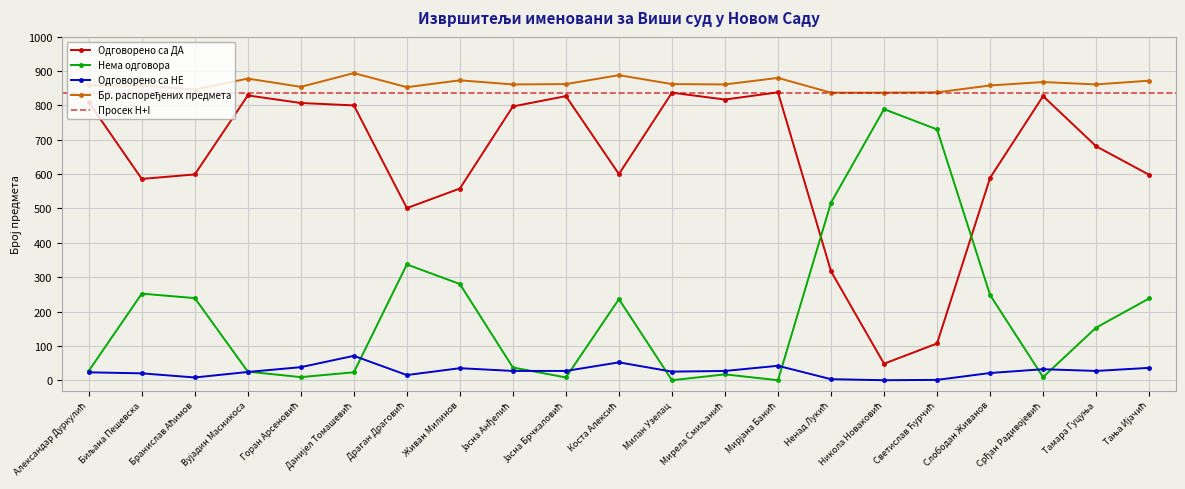

Does the chart display data point markers on the line(s)?

Yes